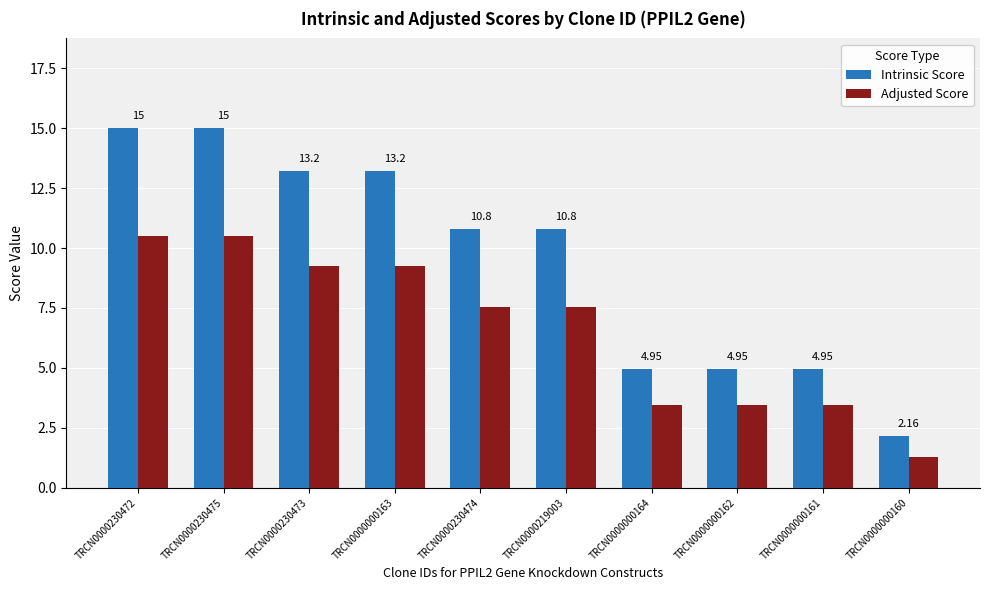

What are all the series names shown in the legend?

Intrinsic Score, Adjusted Score